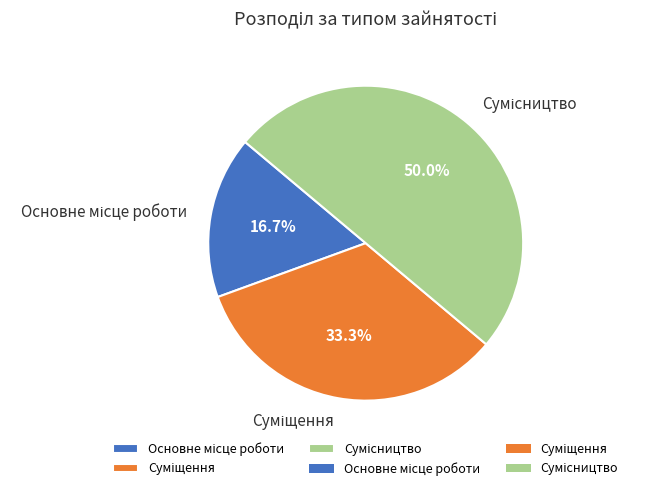

To the nearest percent, what portion does Суміщення represent?

33%